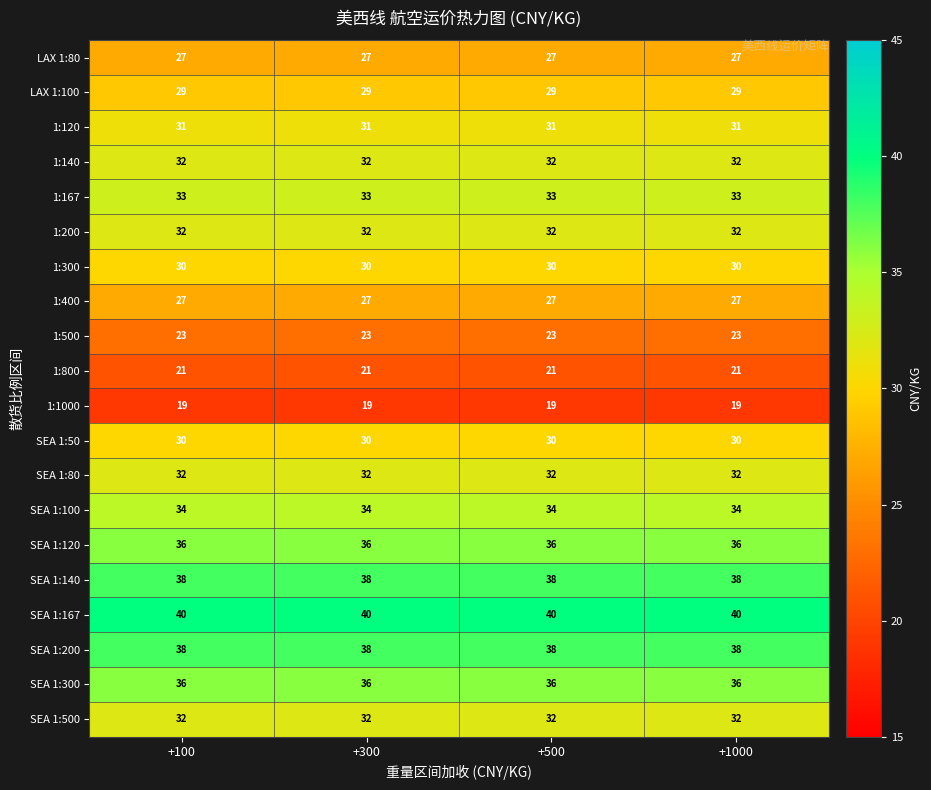

What is the total value across all series at +500?

620